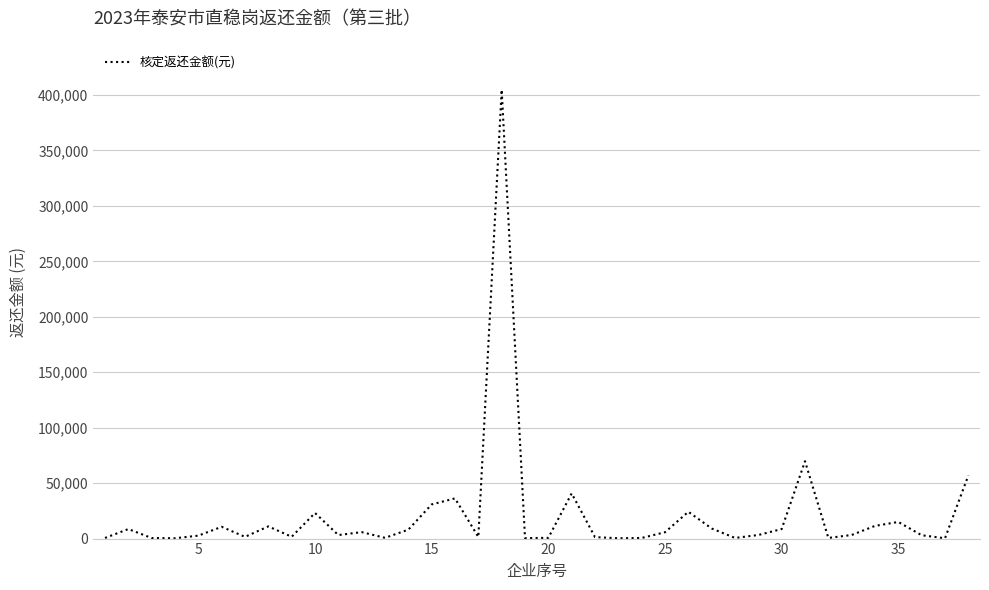

What is the maximum value shown in the chart?

404699.4